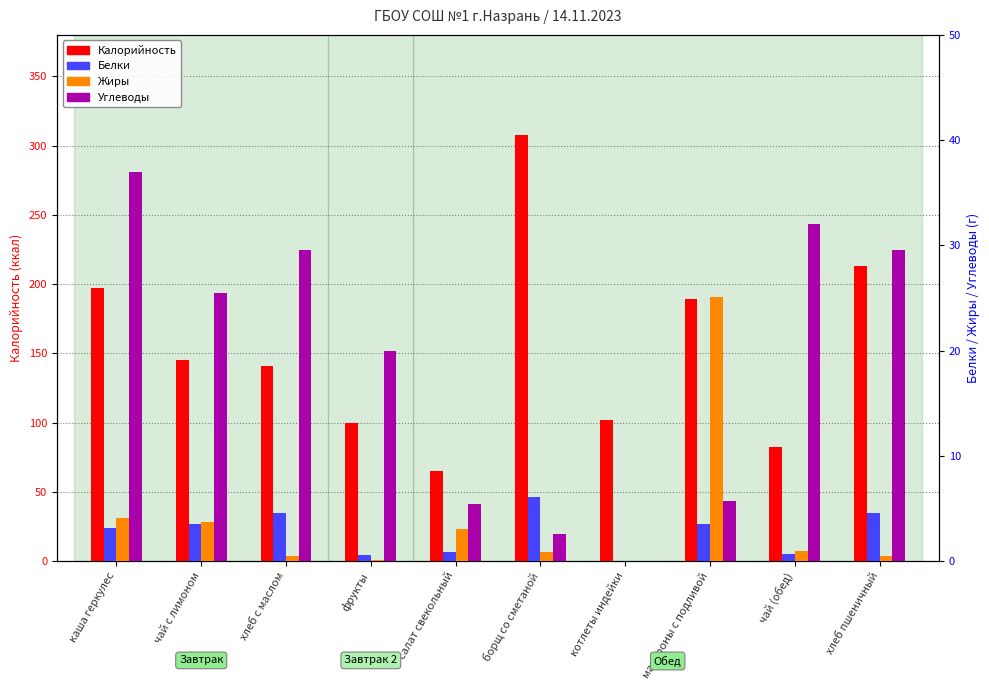

What is the sum of the Жиры values at салат свекольный and хлеб пшеничный?

3.5